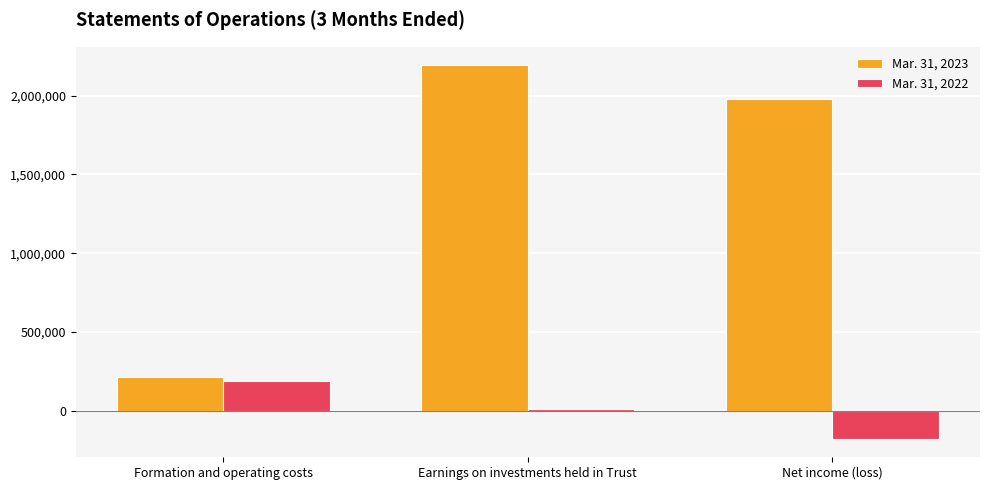

At which category is the sum across all series the highest?

Earnings on investments held in Trust